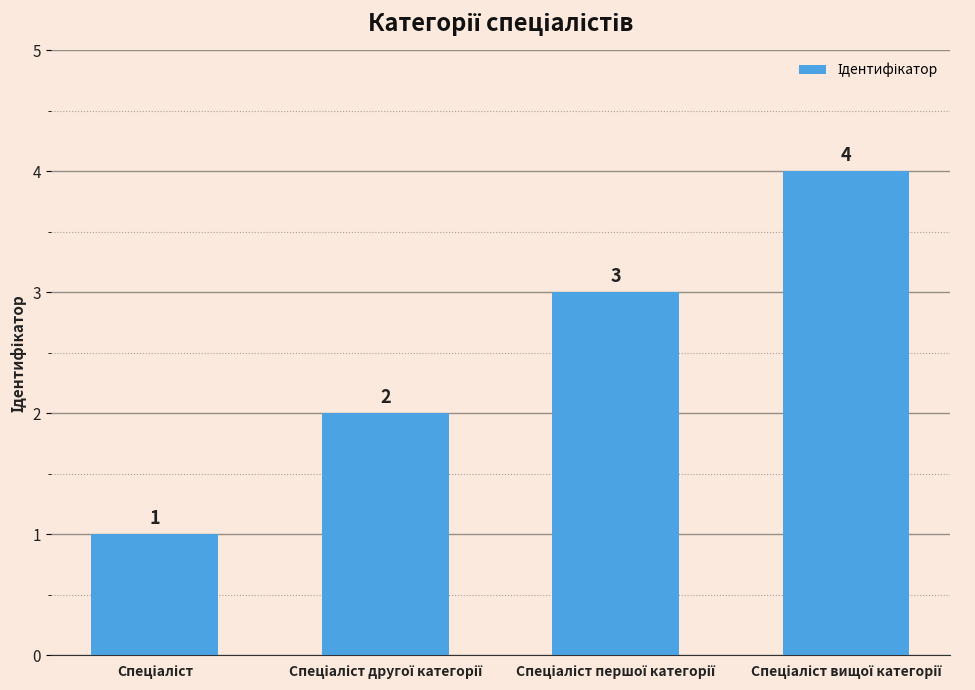

How many values are between 2 and 4?

3